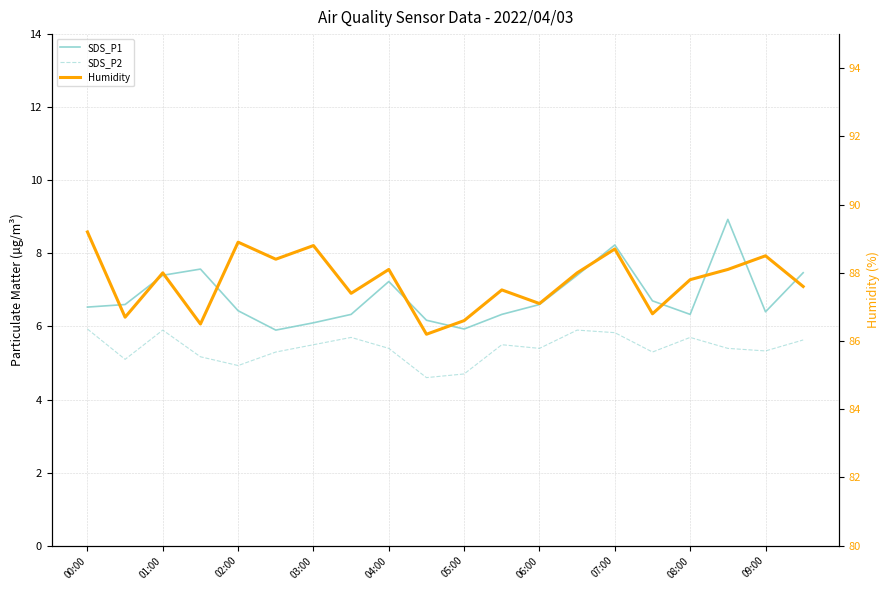

What is the difference between the maximum and minimum values in the SDS_P2 series?

1.3